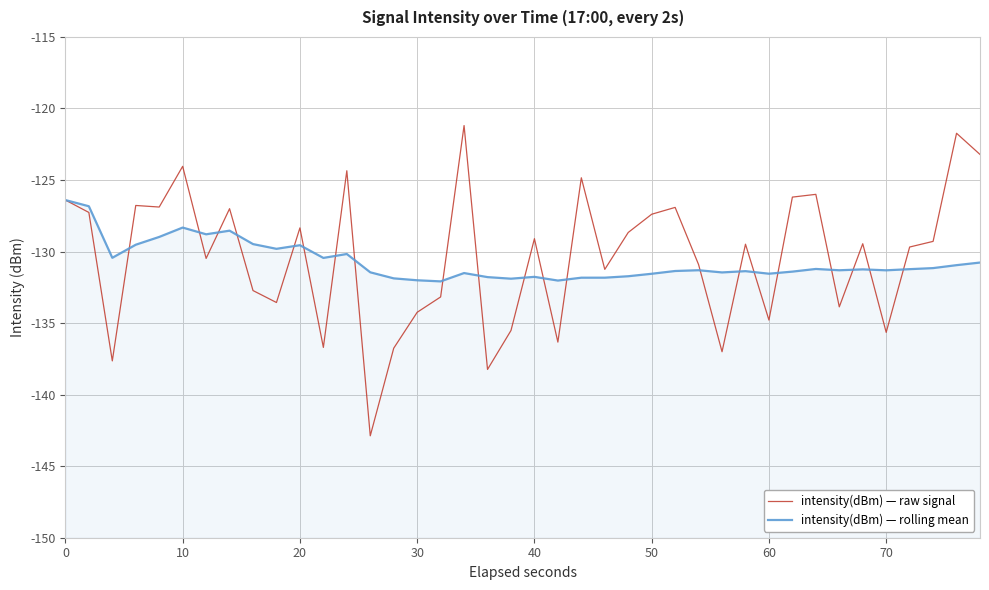

True or false: intensity(dBm) — raw signal and intensity(dBm) — rolling mean intersect in this chart.

True